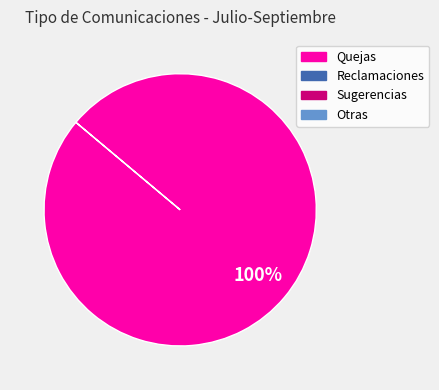

Does any single category account for the majority?

Yes